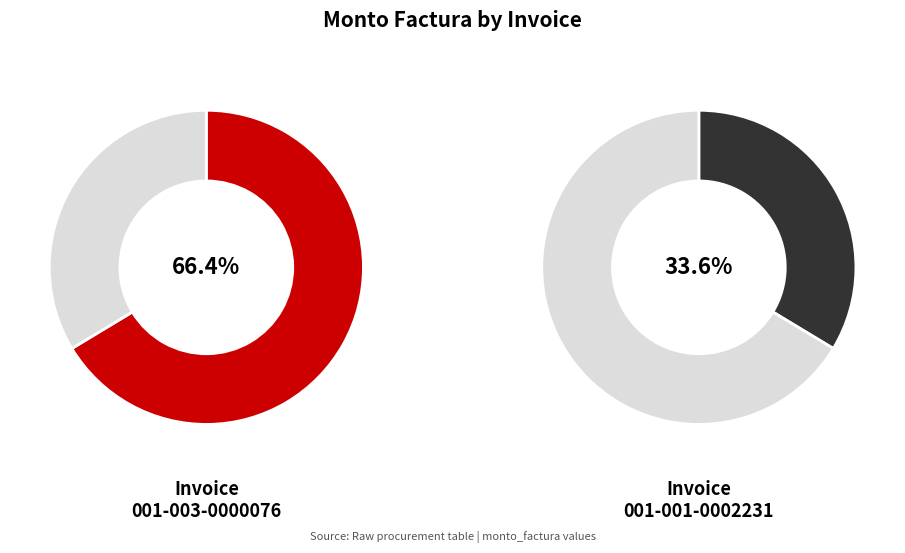

Which category has the biggest portion of the pie?

001-003-0000076